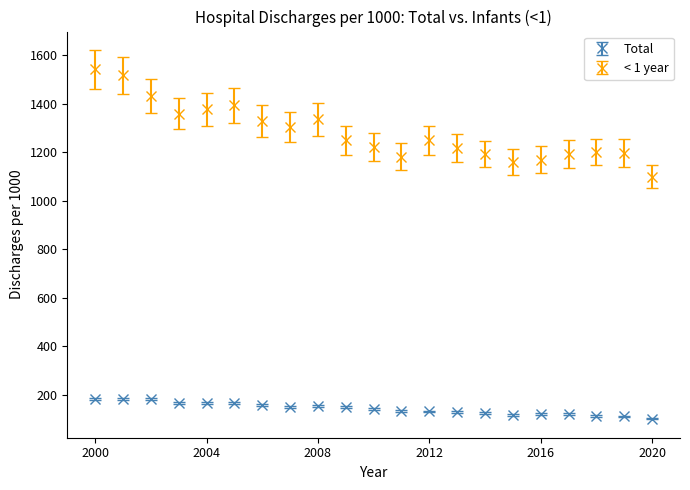

Which series has the largest total across all categories?

< 1 year